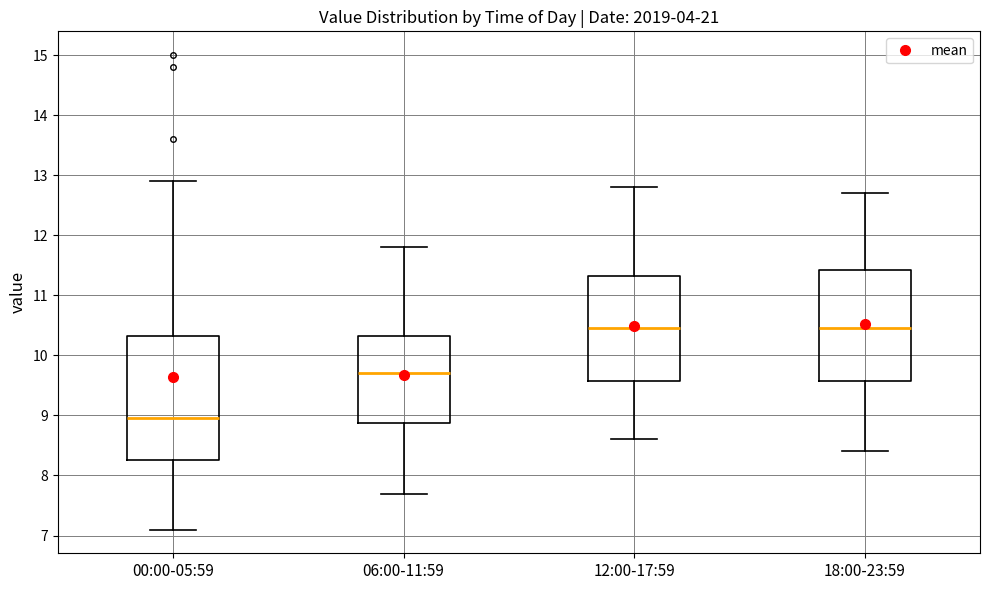

Where does the median line of the box for 12:00-17:59 sit on the y-axis? The values are not printed on the chart, so give them approximately, as read against the axis.

10.5